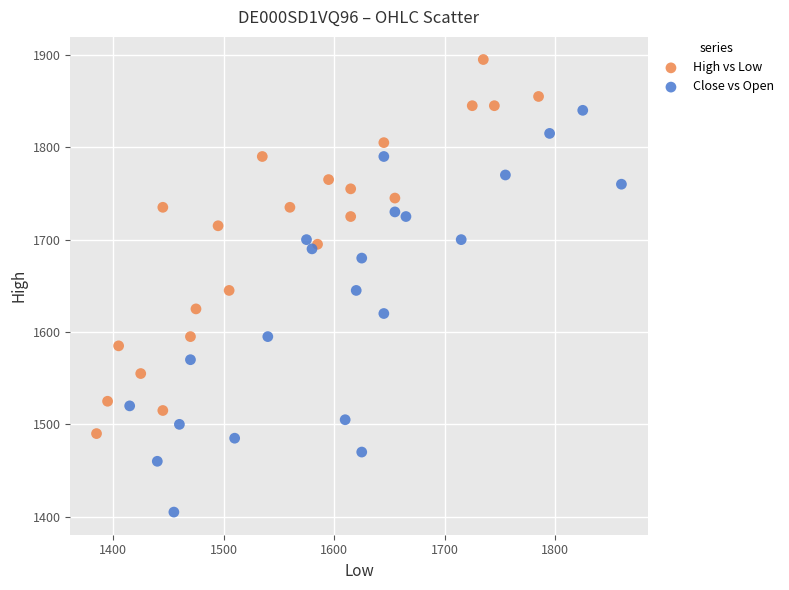

Which series has the widest spread of Y values?

Close vs Open